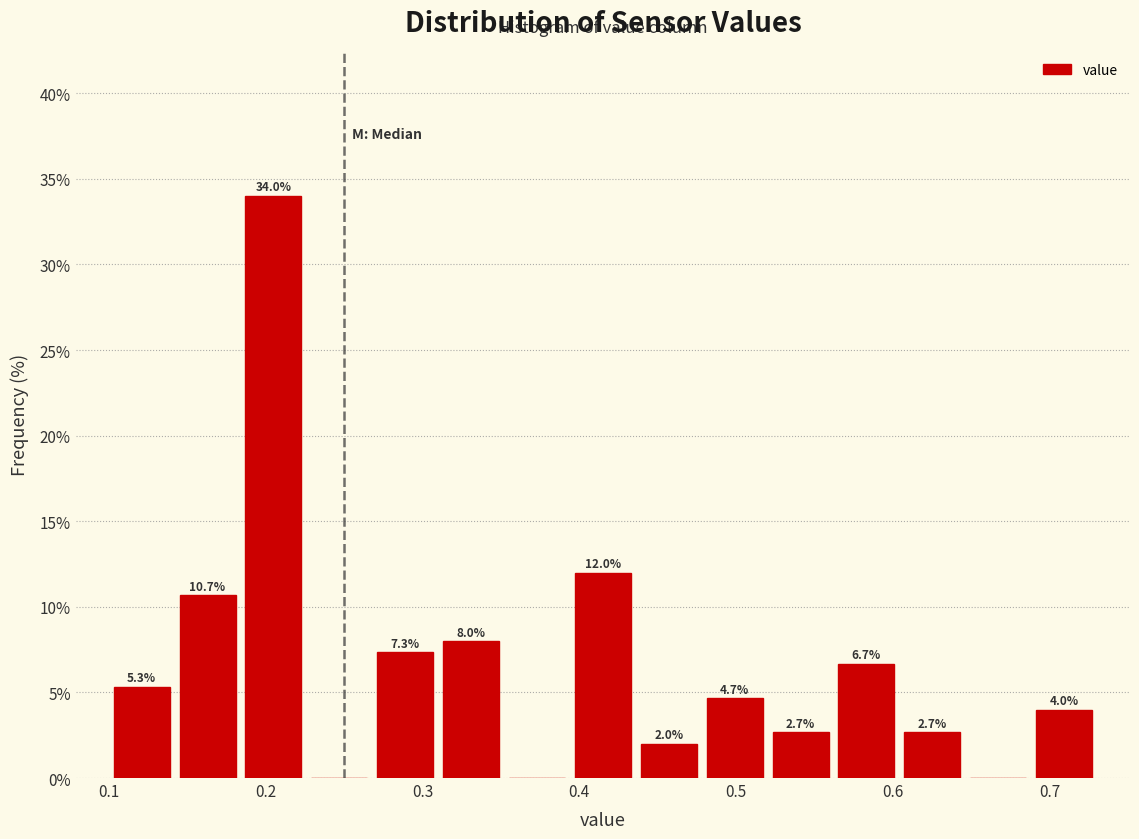

Over which range of the x-axis is the bar tallest?

0.184 to 0.226